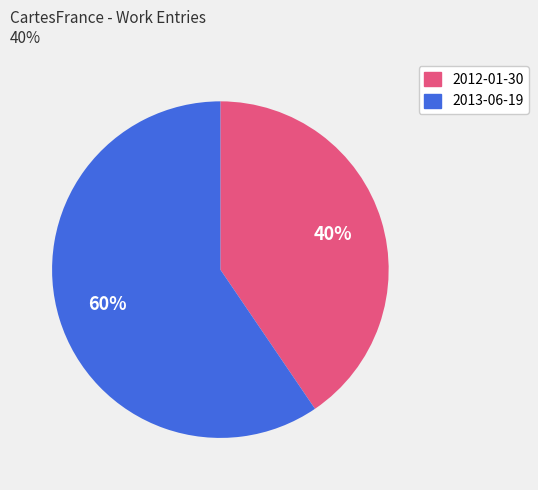

Approximately how many times larger is the value at 2012-01-30 compared to 2013-06-19?

0.7